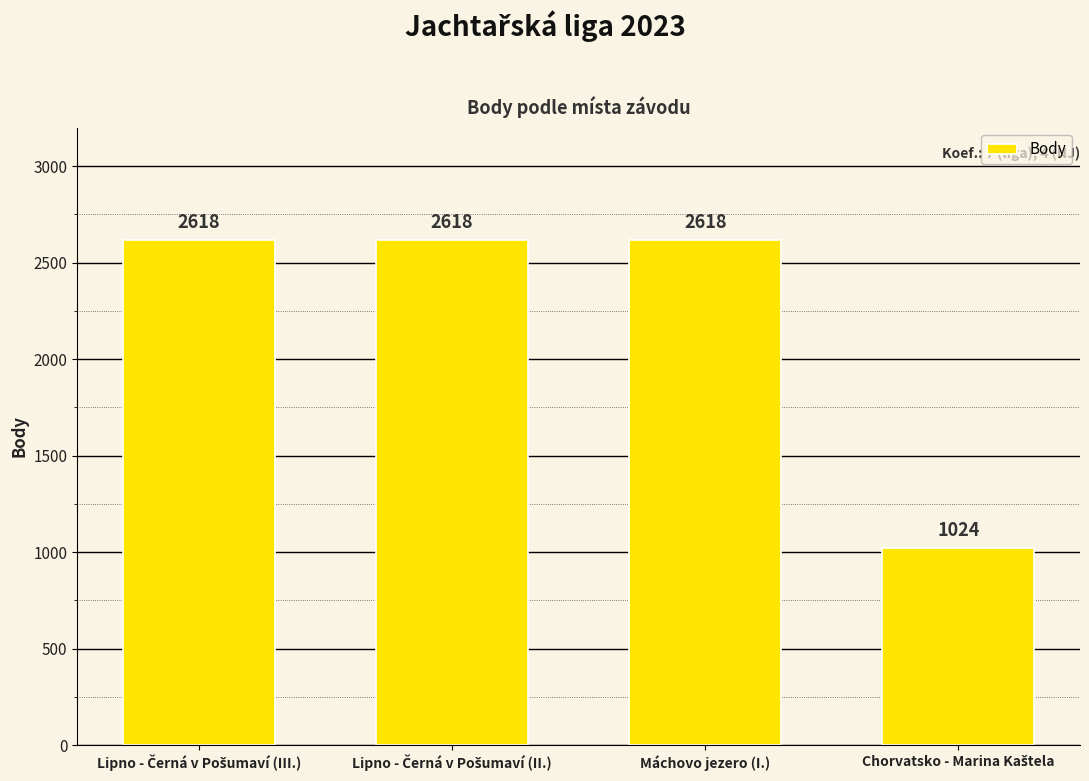

Are the bars horizontal?

No